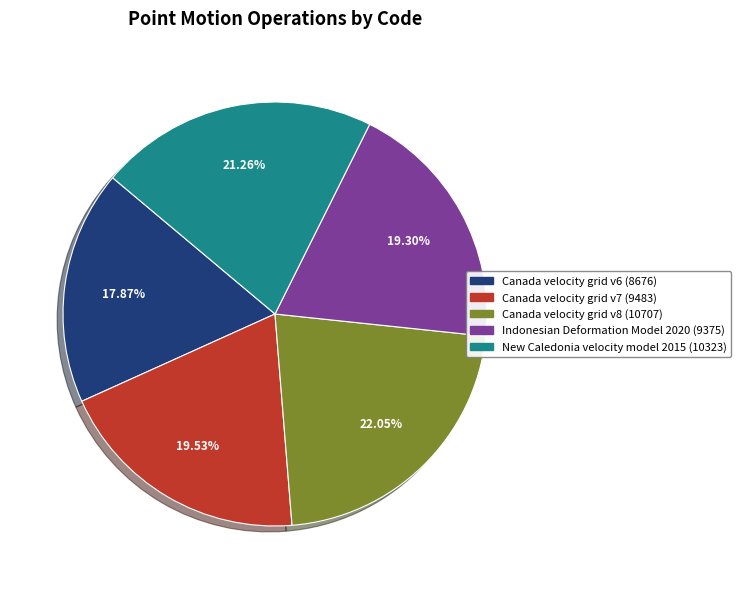

Combined, do Indonesian Deformation Model 2020 and Canada velocity grid v8 account for over 50%?

No